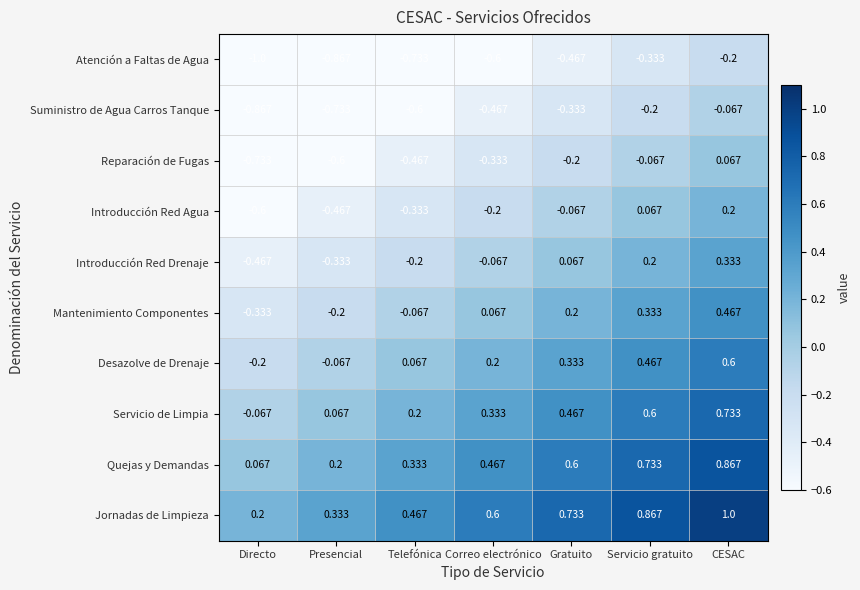

At CESAC, list the series in order from smallest to largest.

Atención a Faltas de Agua, Suministro de Agua Carros Tanque, Reparación de Fugas, Introducción Red Agua, Introducción Red Drenaje, Mantenimiento Componentes, Desazolve de Drenaje, Servicio de Limpia, Quejas y Demandas, Jornadas de Limpieza